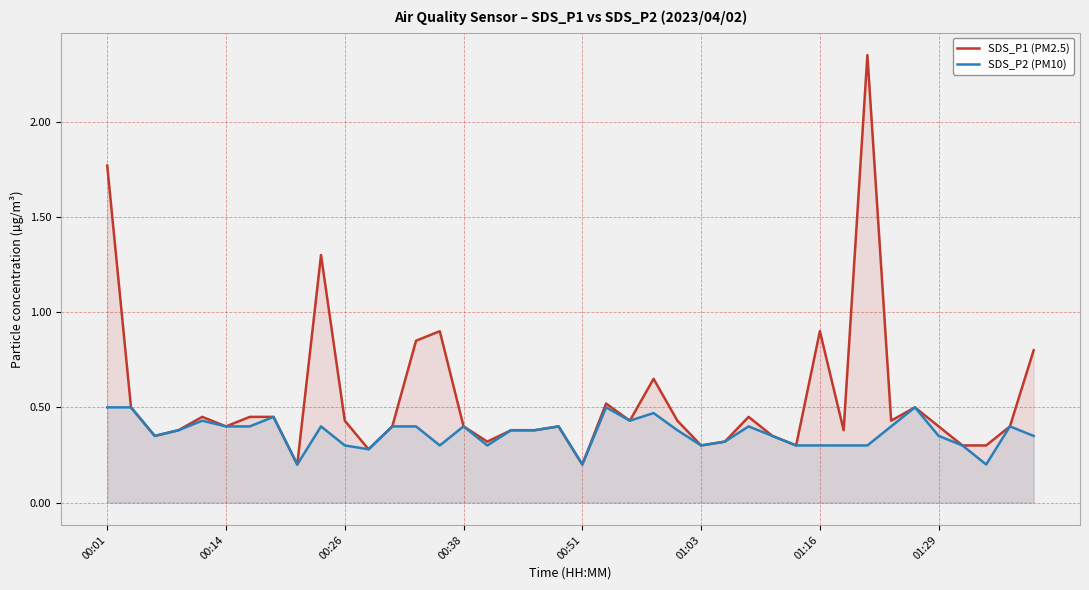

What is the difference between the second highest and minimum values in the SDS_P1 (PM2.5) series?

1.6